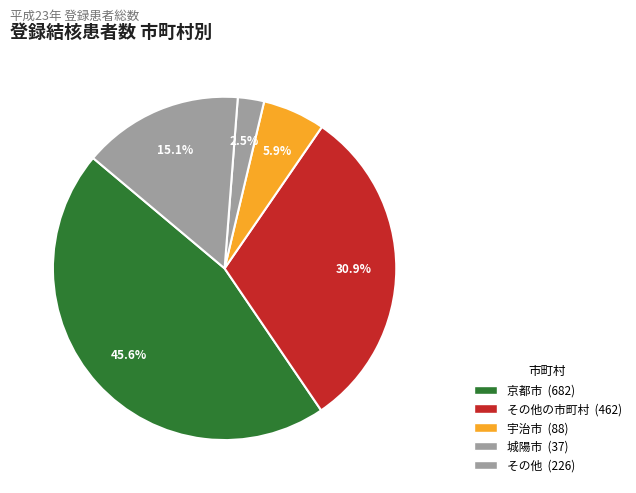

How many slices are in this pie chart?

5